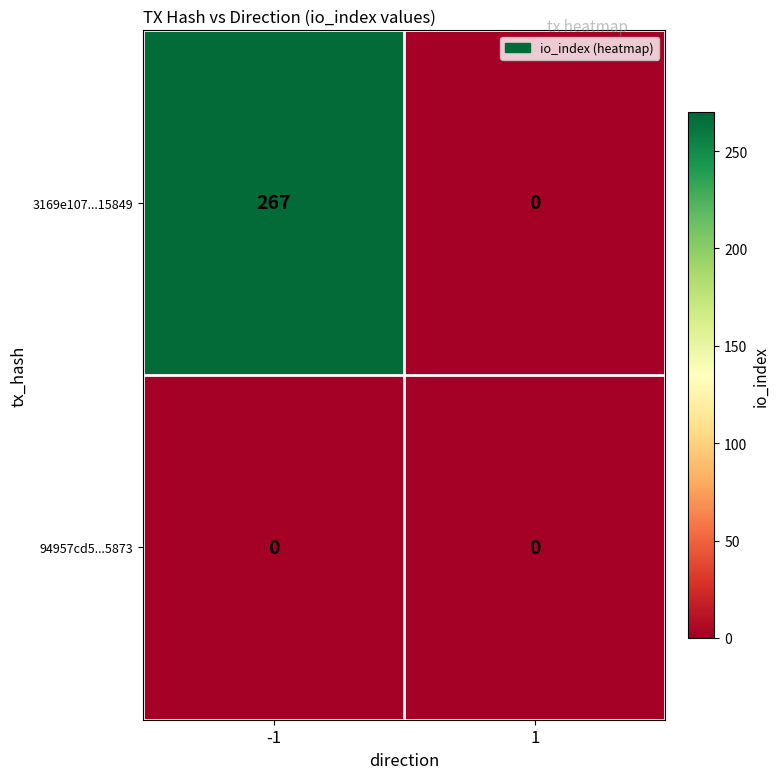

Reading left to right, transcribe all the data shown in this chart.

3169e107...15849: -1=267	1=0
94957cd5...5873: -1=0	1=0